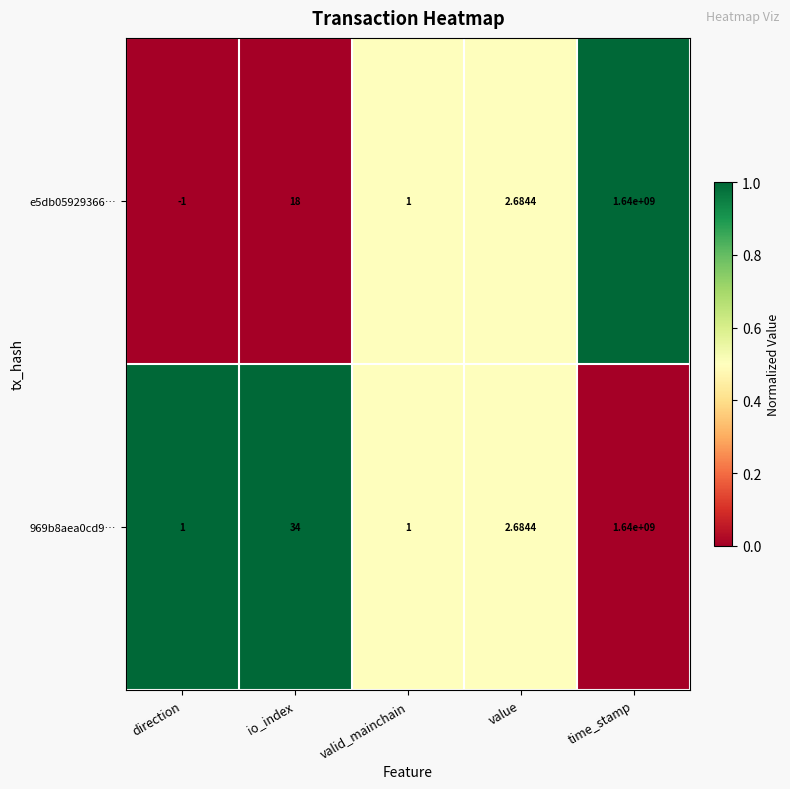

At which category does the chart reach its minimum across all series?

direction